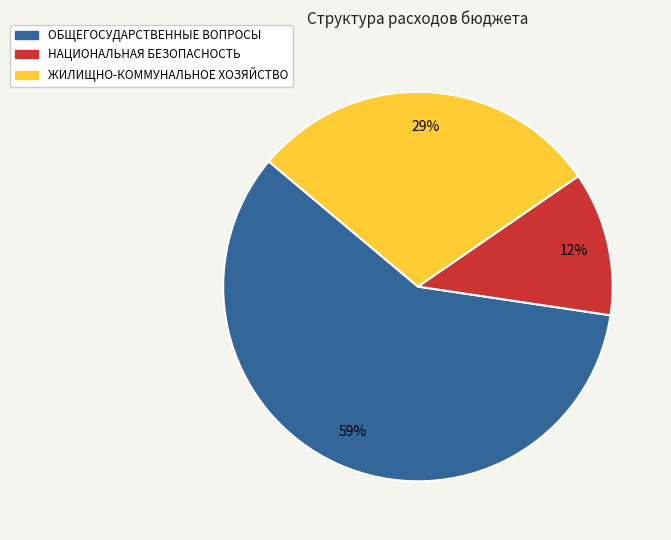

To the nearest percent, what is the difference between the largest and smallest slice percentages?

47%